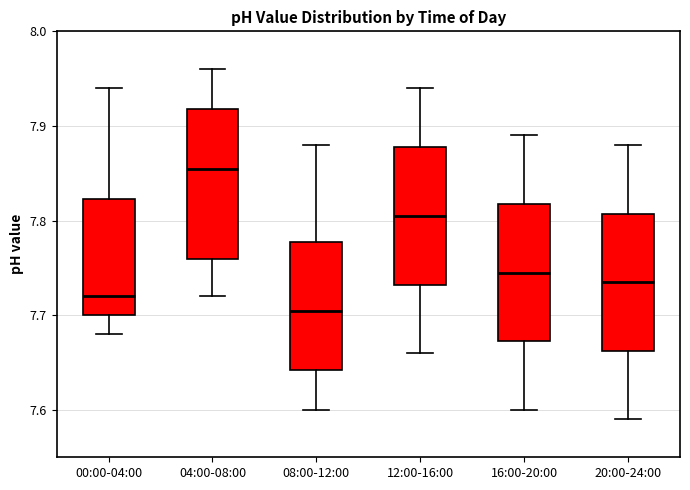

Reading left to right, transcribe this box plot: for each box, give where its median line is, the range the box spans, and where its two whiskers end, as read against the y-axis. The values are not printed on the chart, so give them approximately, as read against the axis.

00:00-04:00: median 7.72, box 7.70 to 7.82, whiskers 7.68 to 7.94
04:00-08:00: median 7.86, box 7.76 to 7.92, whiskers 7.72 to 7.96
08:00-12:00: median 7.71, box 7.64 to 7.78, whiskers 7.60 to 7.88
12:00-16:00: median 7.81, box 7.73 to 7.88, whiskers 7.66 to 7.94
16:00-20:00: median 7.75, box 7.67 to 7.82, whiskers 7.60 to 7.89
20:00-24:00: median 7.74, box 7.66 to 7.81, whiskers 7.59 to 7.88